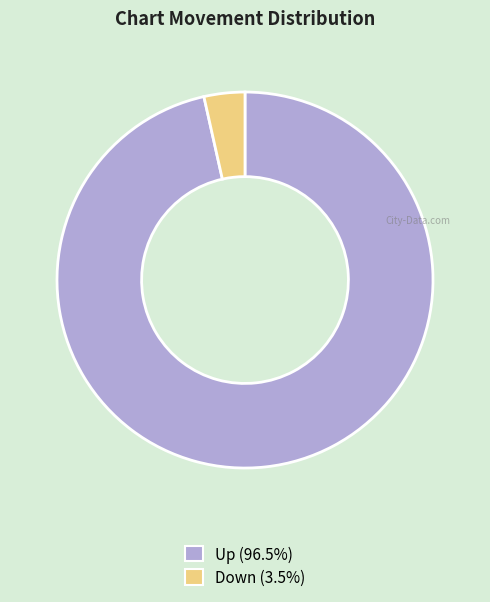

Does any single category account for the majority?

Yes